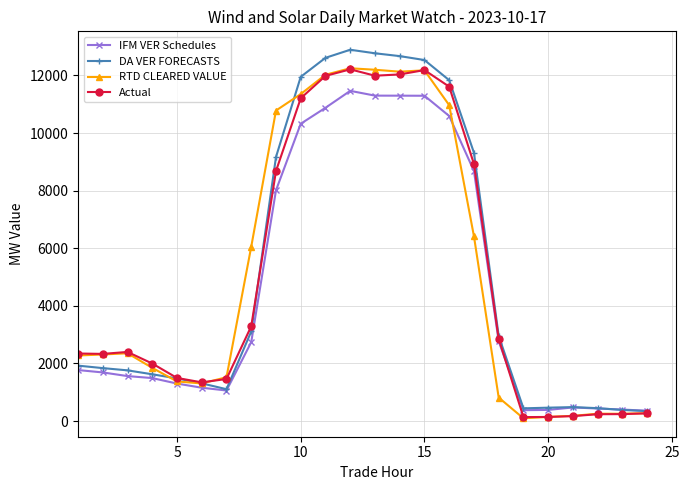

Which series has the largest range (max minus min)?

DA VER FORECASTS